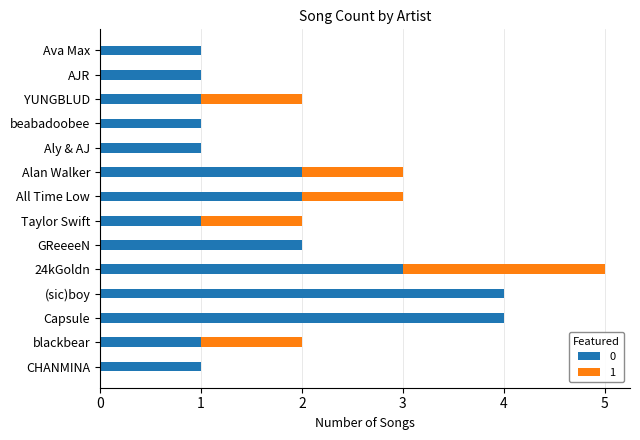

True or false: 0 has a value of 5 at Capsule.

False